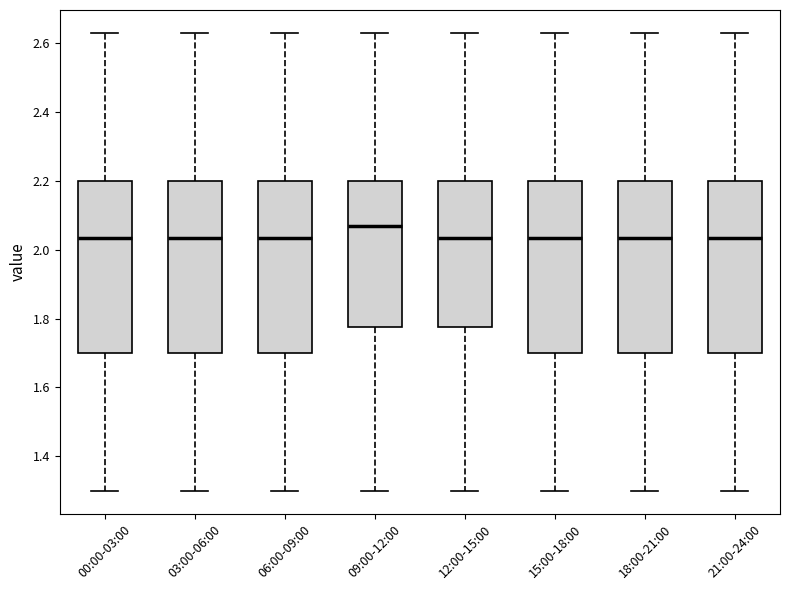

Reading left to right, read every box against the y-axis: the position of its median line, the range the box covers, and the ends of its whiskers. The values are not printed on the chart, so give them approximately, as read against the axis.

00:00-03:00: median 2.04, box 1.70 to 2.20, whiskers 1.30 to 2.64
03:00-06:00: median 2.04, box 1.70 to 2.20, whiskers 1.30 to 2.64
06:00-09:00: median 2.04, box 1.70 to 2.20, whiskers 1.30 to 2.64
09:00-12:00: median 2.08, box 1.78 to 2.20, whiskers 1.30 to 2.64
12:00-15:00: median 2.04, box 1.78 to 2.20, whiskers 1.30 to 2.64
15:00-18:00: median 2.04, box 1.70 to 2.20, whiskers 1.30 to 2.64
18:00-21:00: median 2.04, box 1.70 to 2.20, whiskers 1.30 to 2.64
21:00-24:00: median 2.04, box 1.70 to 2.20, whiskers 1.30 to 2.64